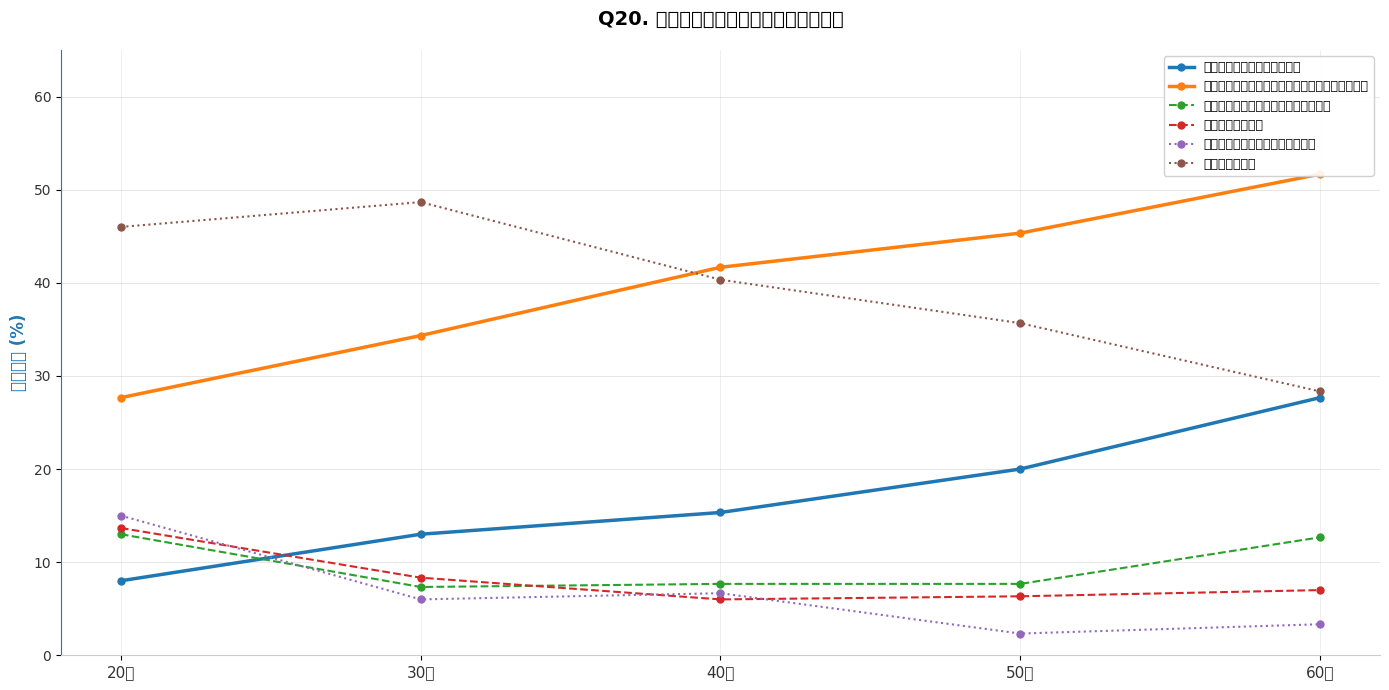

Between which two adjacent categories do 風呂の水をいつも溜めておく and 雨水を溜めておく first intersect?

20代 and 30代